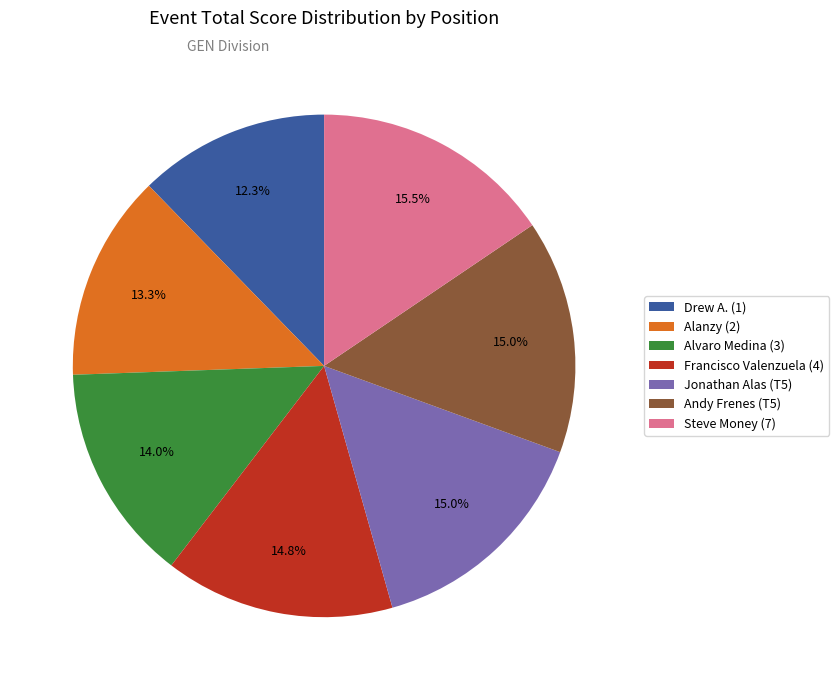

What is the ratio of the value at Drew A. (1) to the value at Alanzy (2)?

0.9